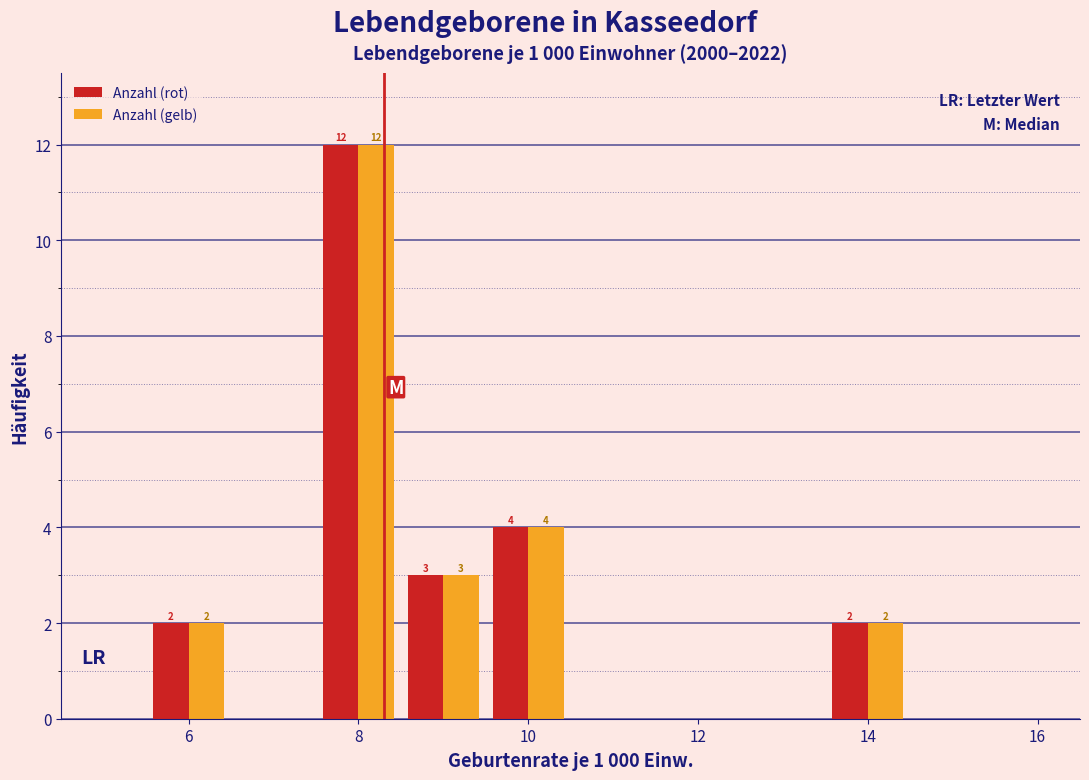

In the Anzahl (rot) series, which range on the x-axis has the tallest bar?

7.5 to 8.5